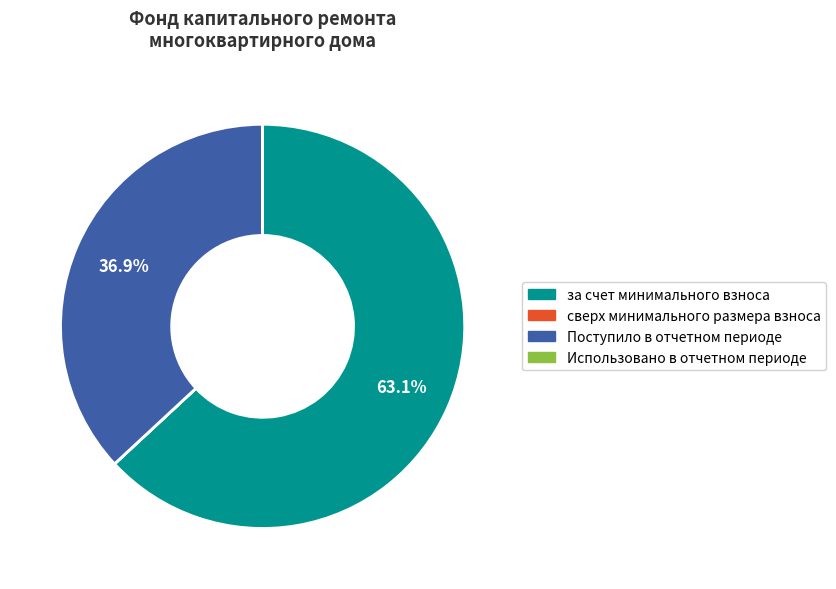

Which slice is the largest?

за счет минимального взноса